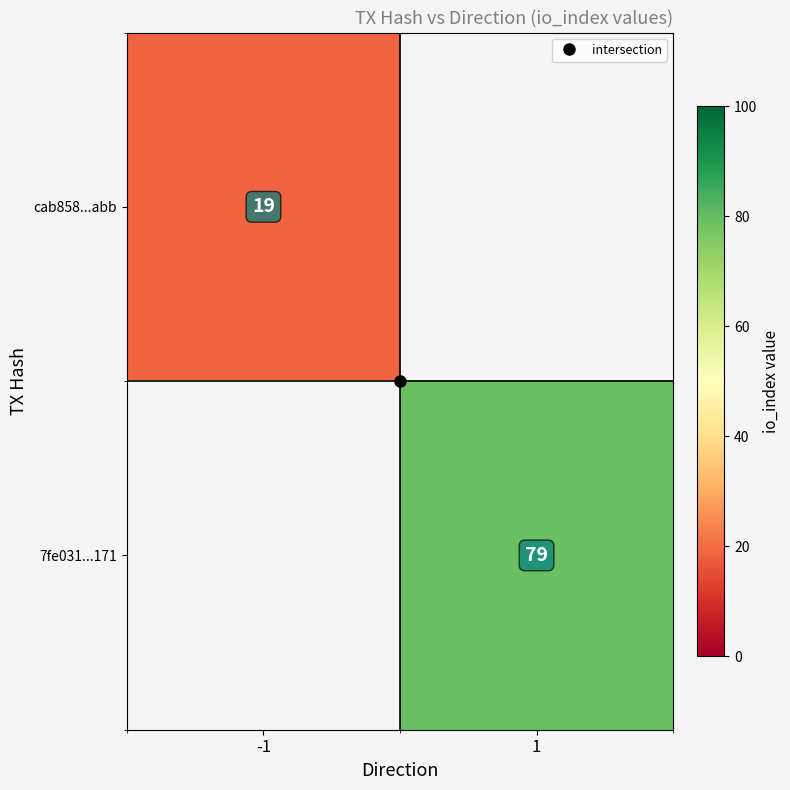

Rank the categories by 7fe031...171 value from lowest to highest.

-1, 1